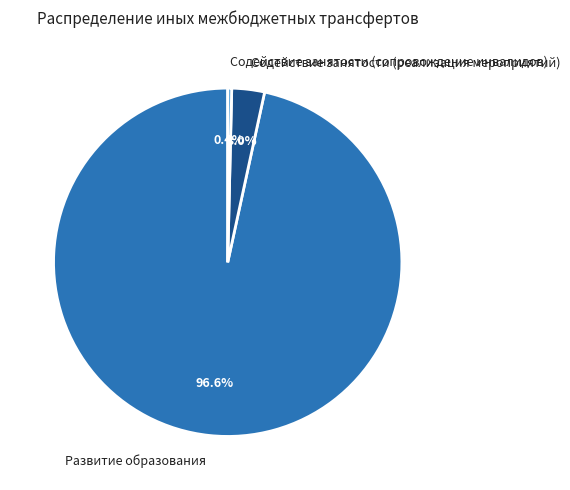

Rank the categories by value from highest to lowest.

Развитие образования, Содействие занятости (реализация мероприятий), Содействие занятости (сопровождение инвалидов)